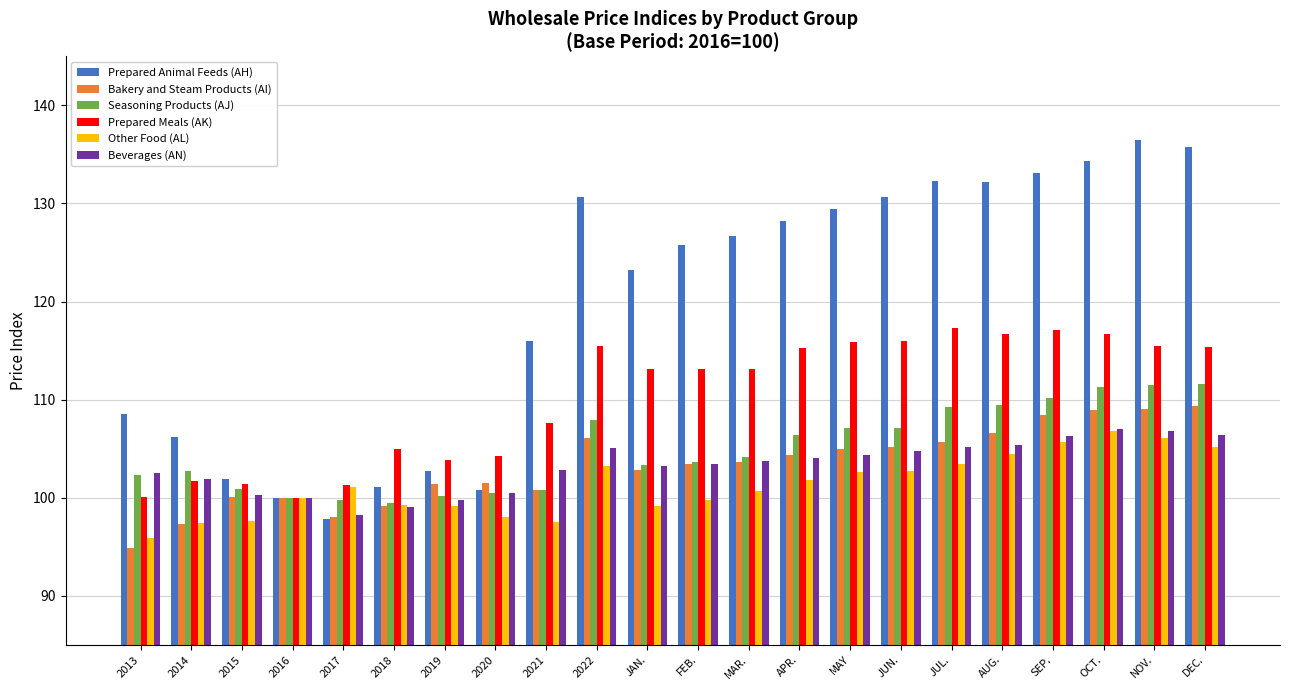

What is the difference between the maximum and minimum values in the Bakery and Steam Products (AI) series?

14.5